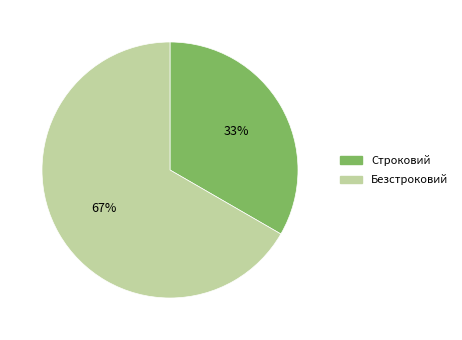

Does Строковий account for over 50% of the chart?

No